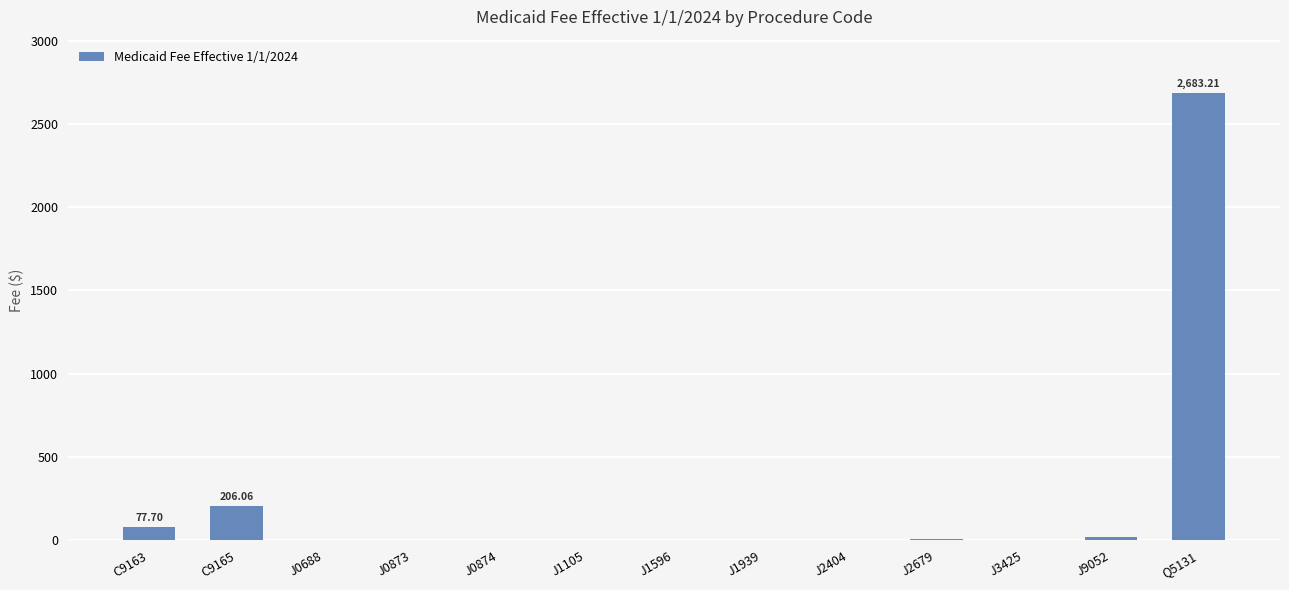

What is the sum of all values?

2996.4